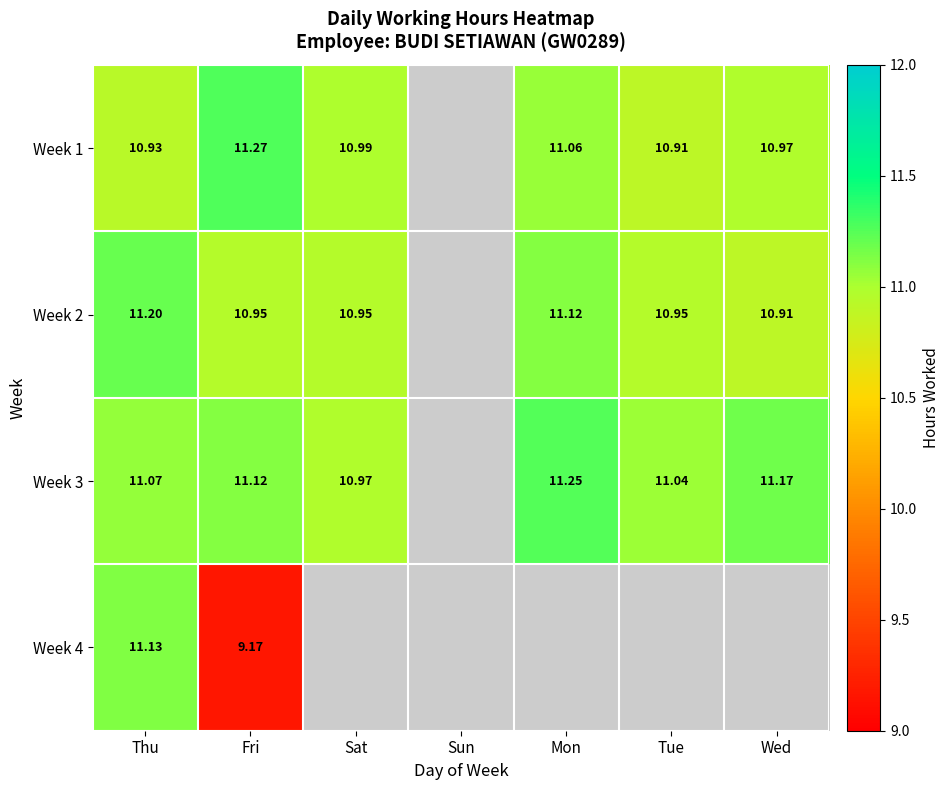

Is the value of Week 4 at Thu greater than the value of Week 2 at Tue?

Yes